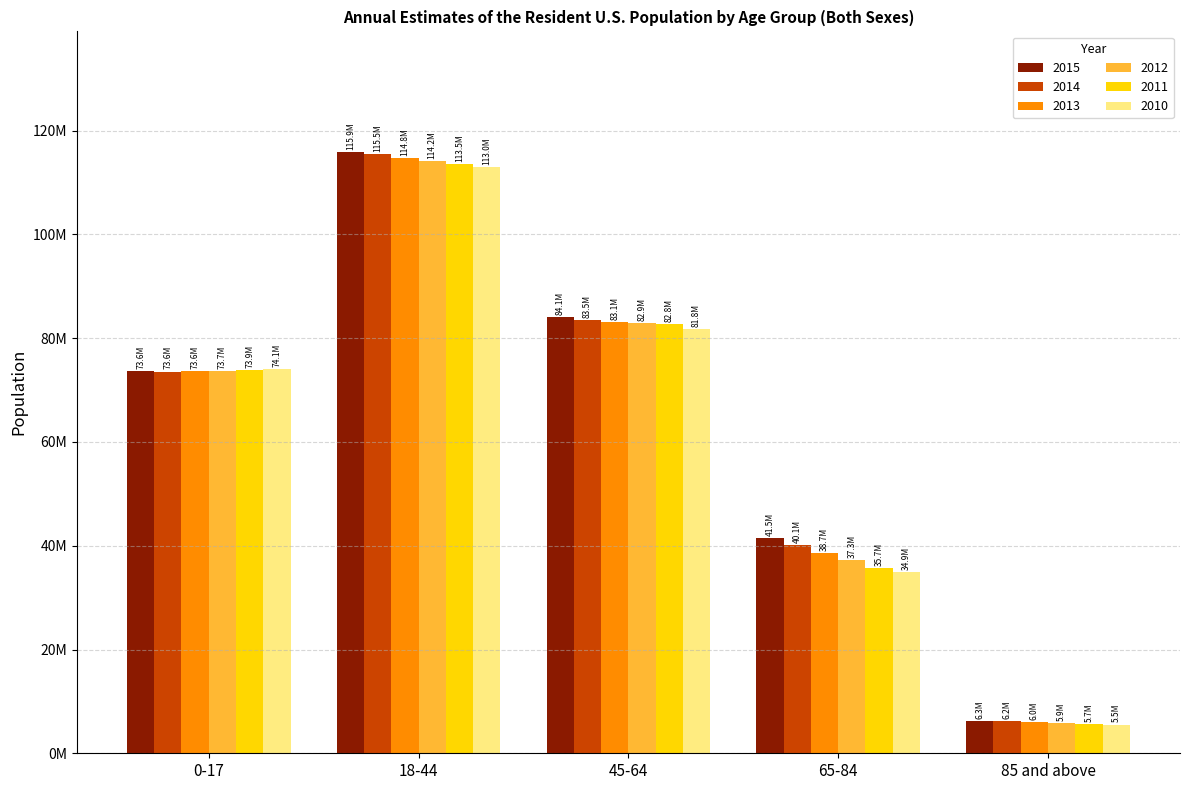

Does the chart contain any negative values?

No